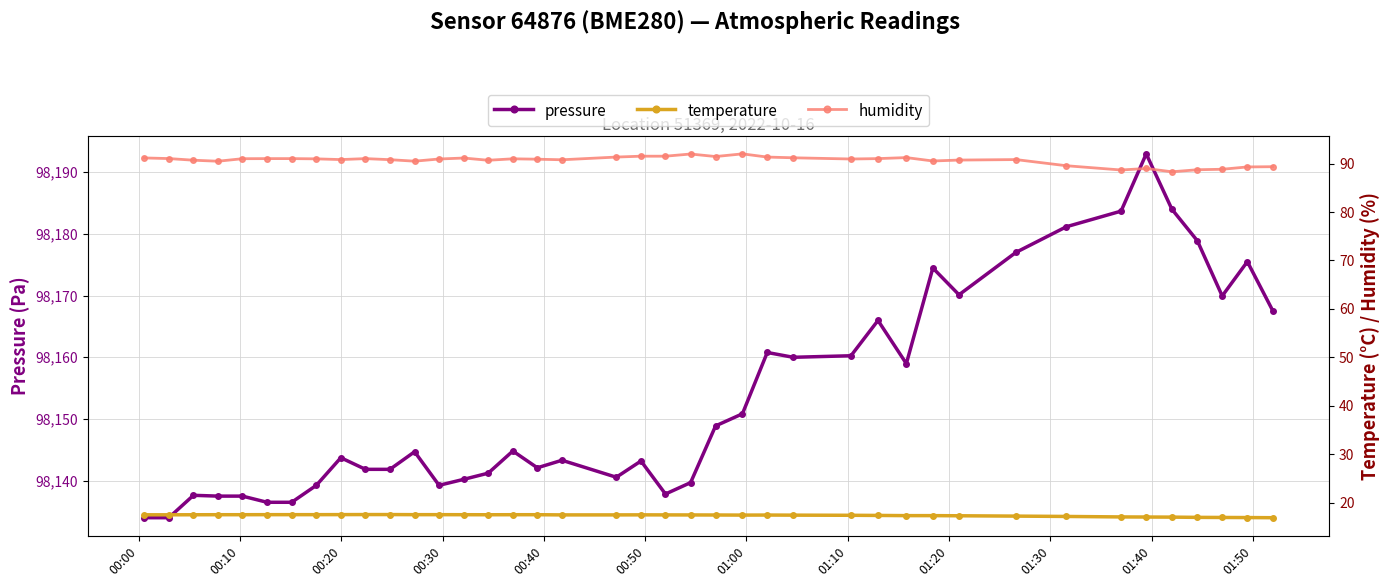

What is the maximum value for pressure?

98193.0